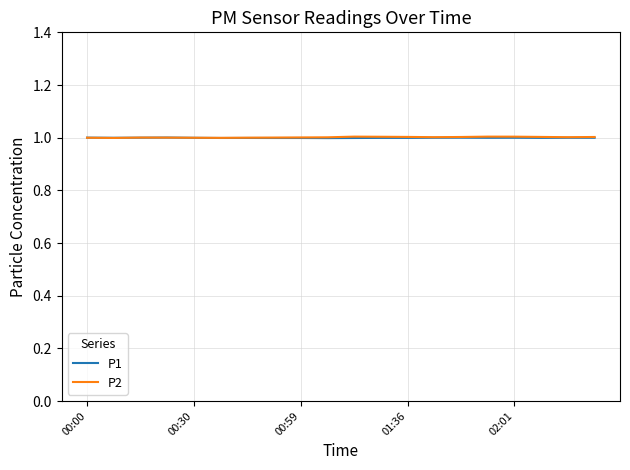

Count the number of categories in the chart.

20